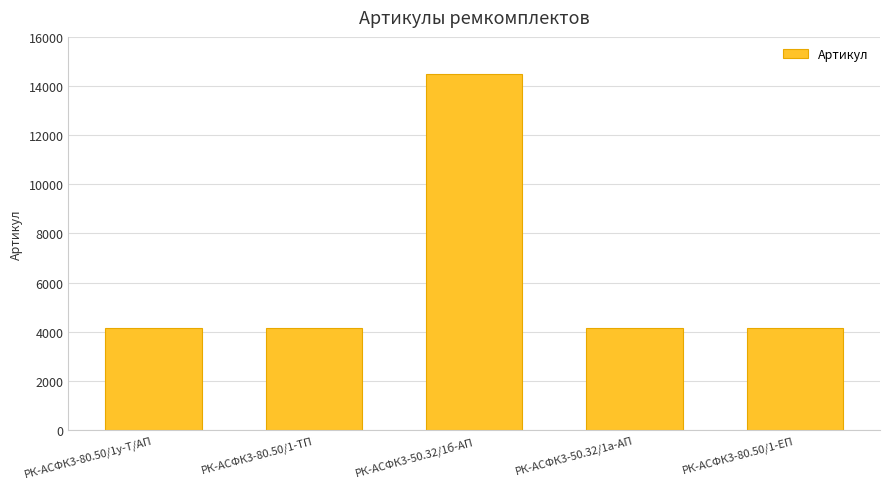

Is it true that the value at РК-АСФК3-50.32/1а-АП is 1024?

False